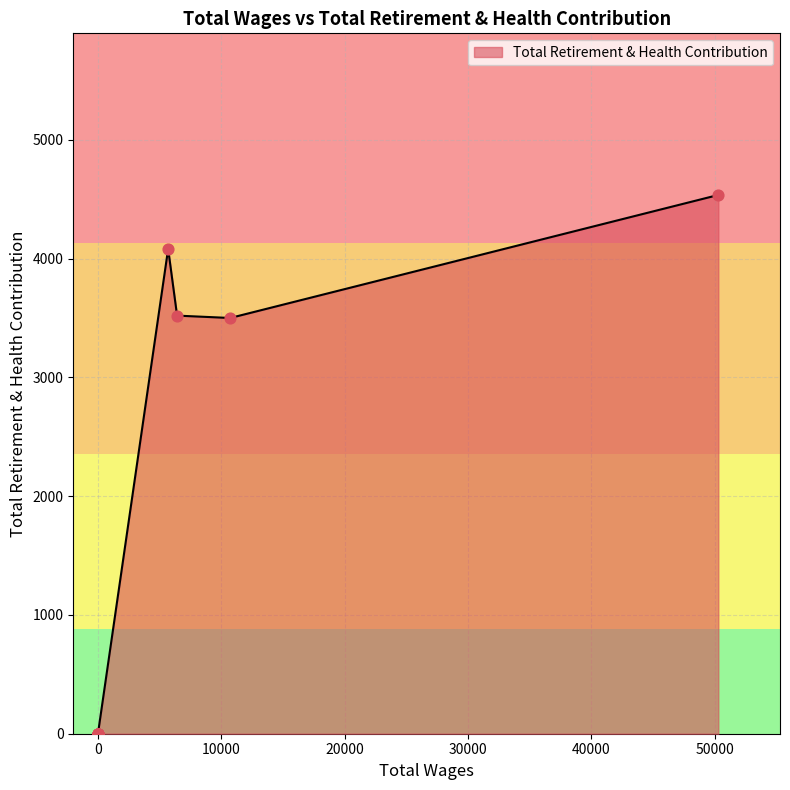

What is the change in value from 6416.0 to 0.0?

-3521